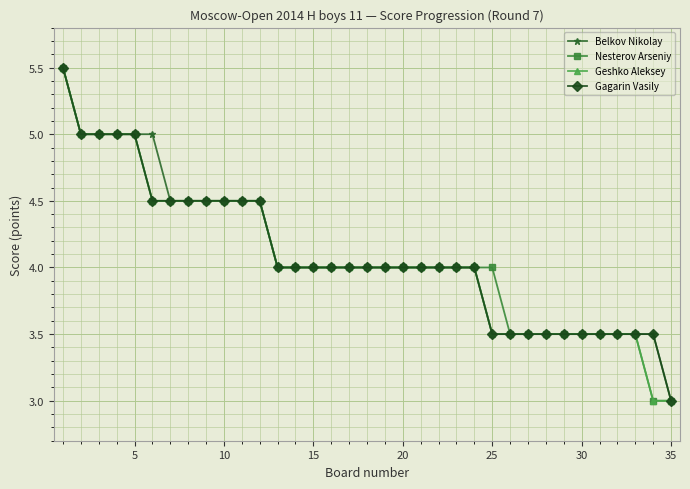

What is the lowest value of the Geshko Aleksey series?

3.0